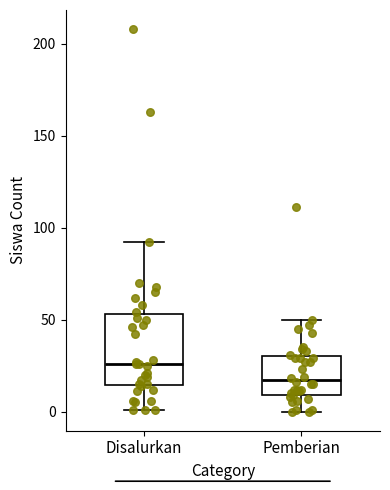

Where does the lower whisker of the box for Disalurkan end on the y-axis? The values are not printed on the chart, so give them approximately, as read against the axis.

0